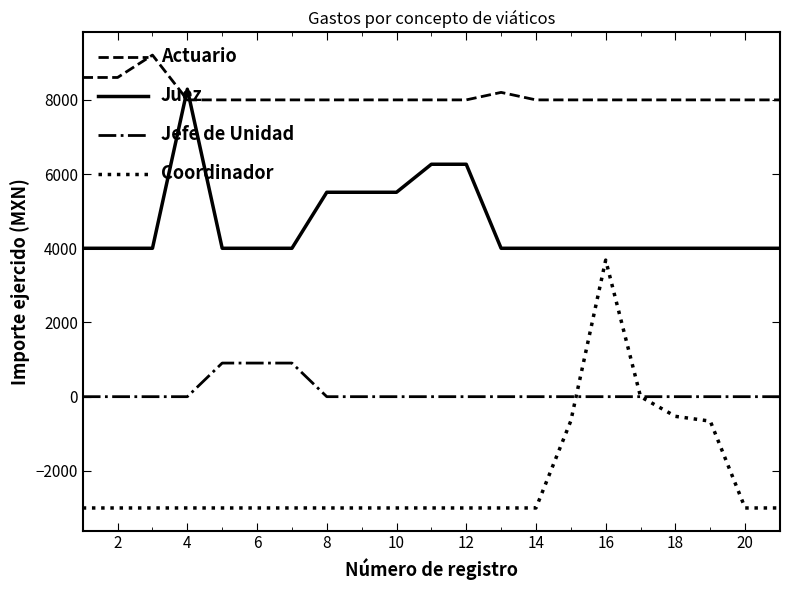

What is the minimum value for Juez?

4000.0